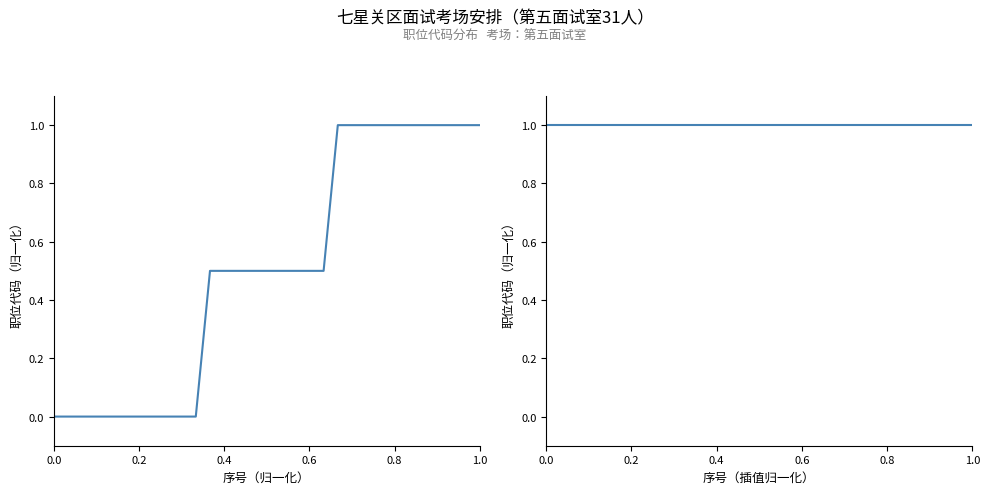

What is the value of the 31st point from the left?

1.0